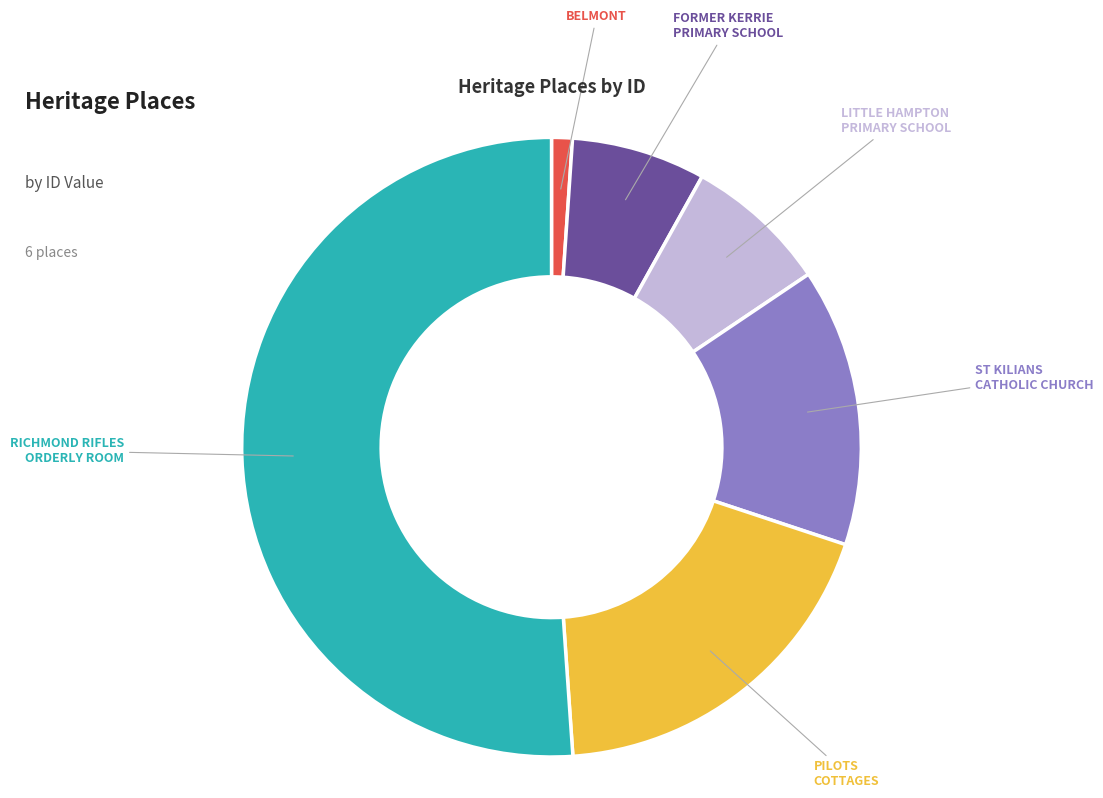

Does any single category account for the majority?

Yes